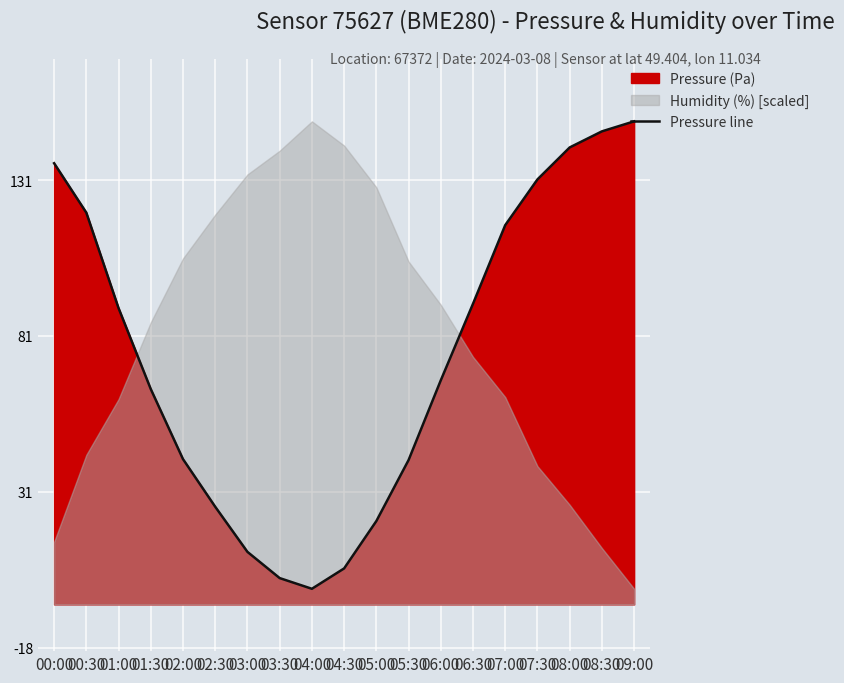

Reading right to left, list all the values displayed in this chart.

09:00=98318.8	08:30=98315.6	08:00=98310.5	07:30=98300.2	07:00=98285.6	06:30=98260.3	06:00=98235.8	05:30=98210.2	05:00=98190.6	04:30=98175.4	04:00=98168.9	03:30=98172.3	03:00=98180.8	02:30=98195.2	02:00=98210.5	01:30=98233.0	01:00=98258.9	00:30=98289.6	00:00=98305.4